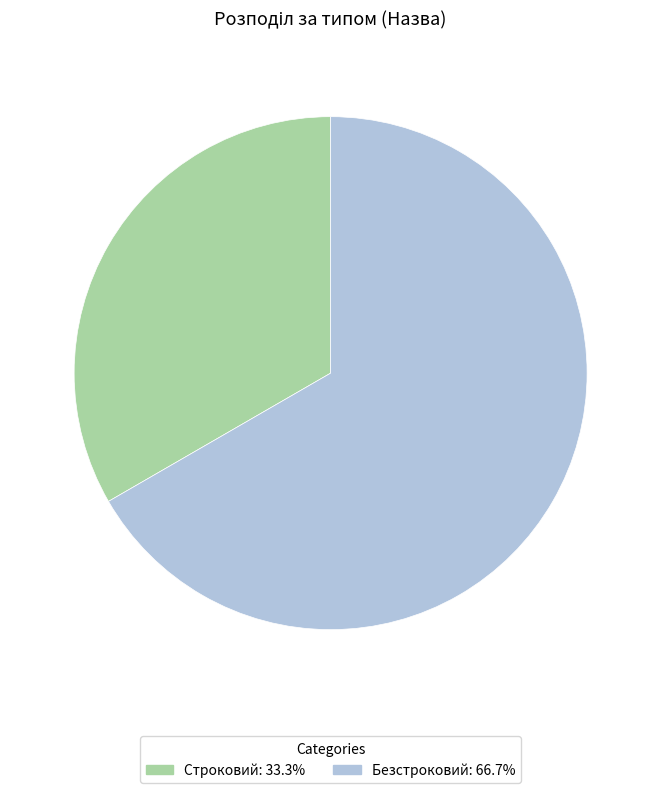

How many segments does this pie chart have?

2